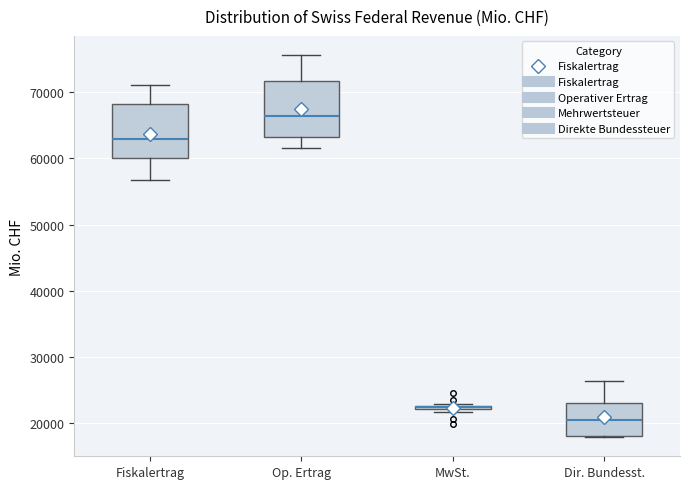

Where is the upper edge of the box for Op. Ertrag on the y-axis? The values are not printed on the chart, so give them approximately, as read against the axis.

72000